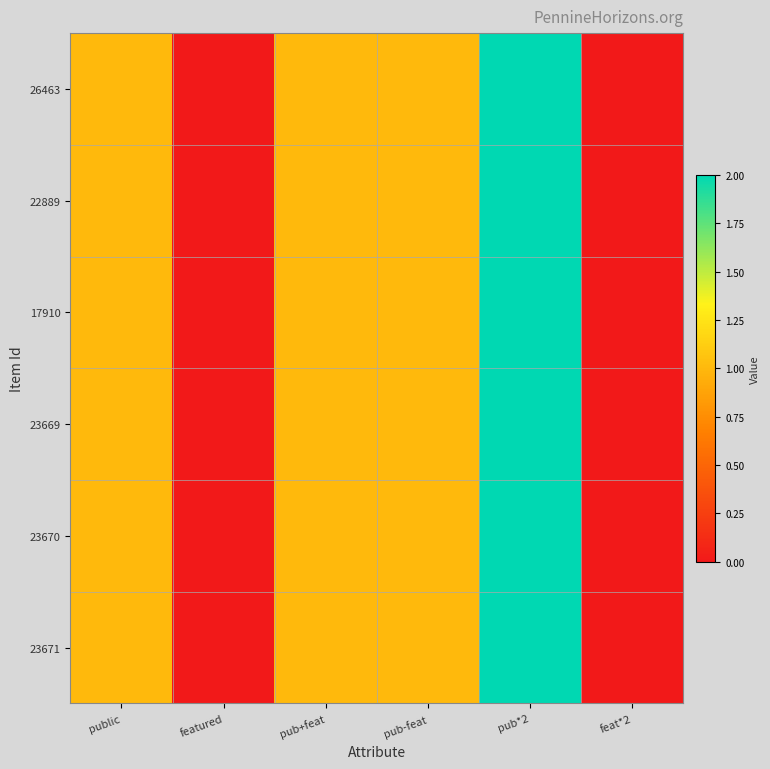

What is the total value across all series at pub*2?

12